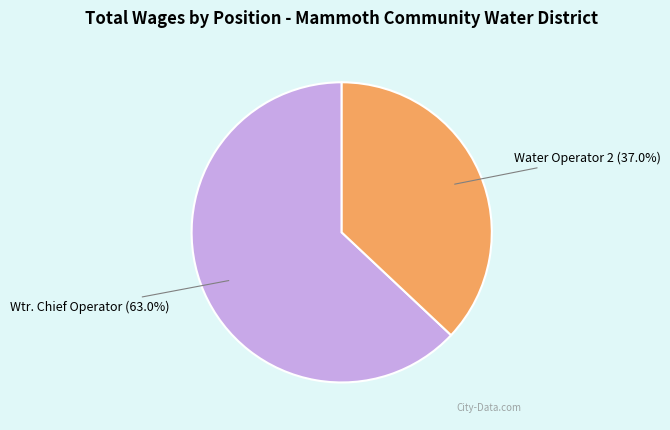

Does Water Operator 2 account for over 50% of the chart?

No